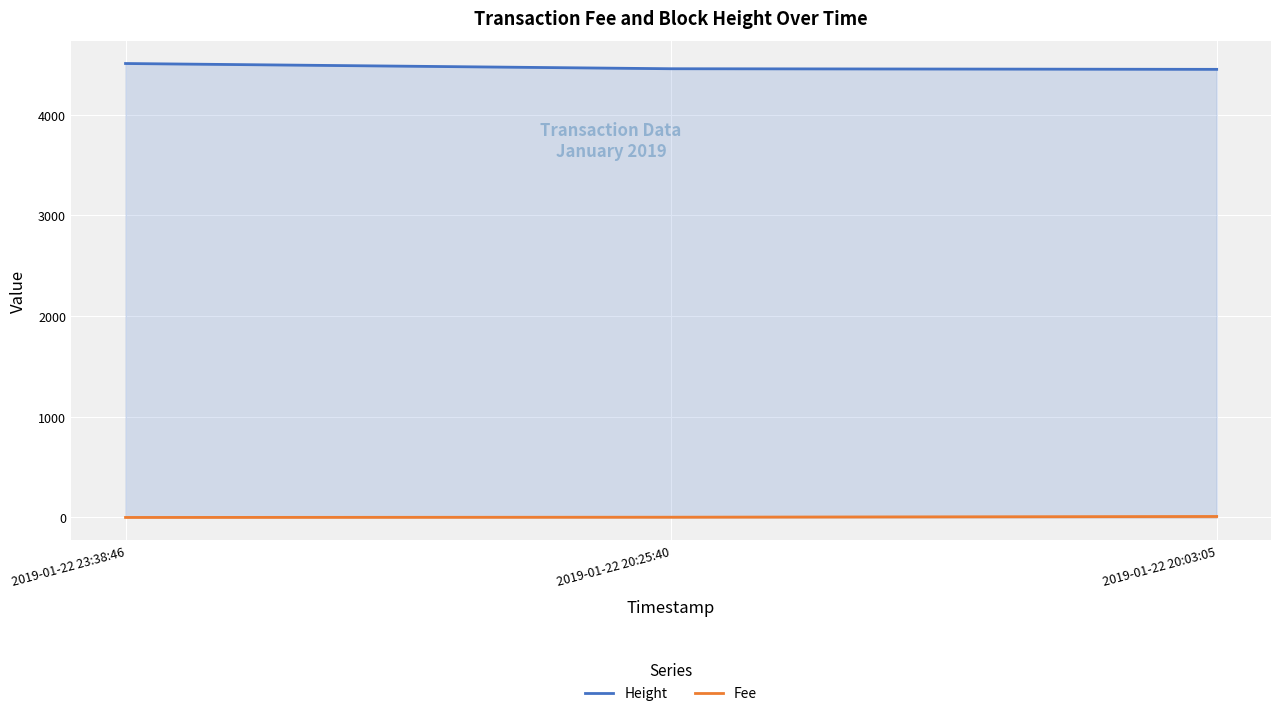

True or false: Fee has a value of 2.5 at 2019-01-22 20:25:40.

True